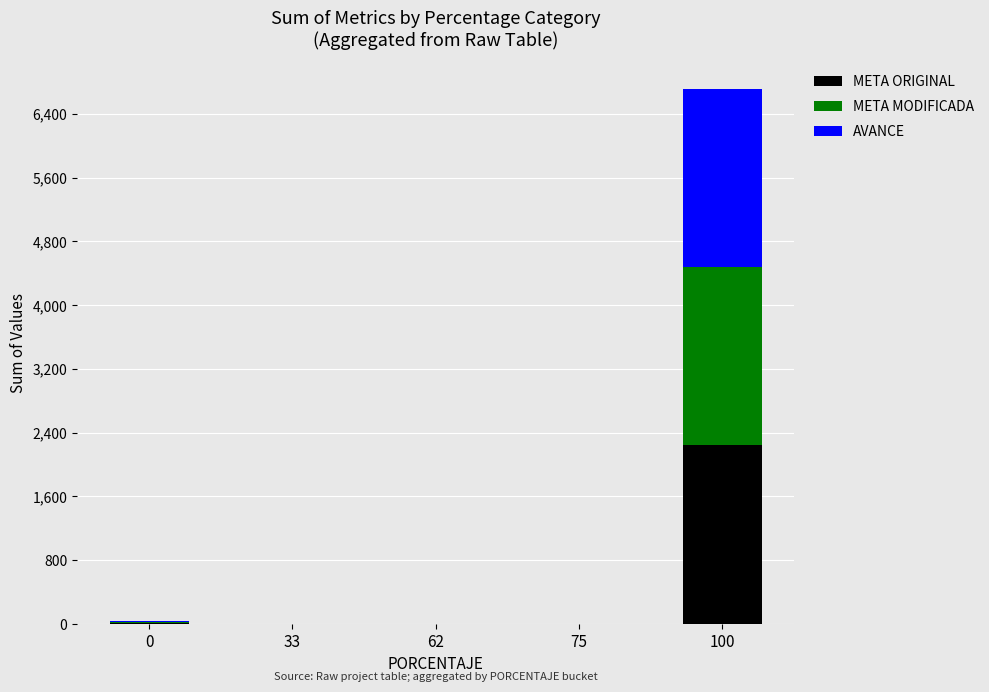

True or false: META ORIGINAL has a value of 1.0 at 75.

True